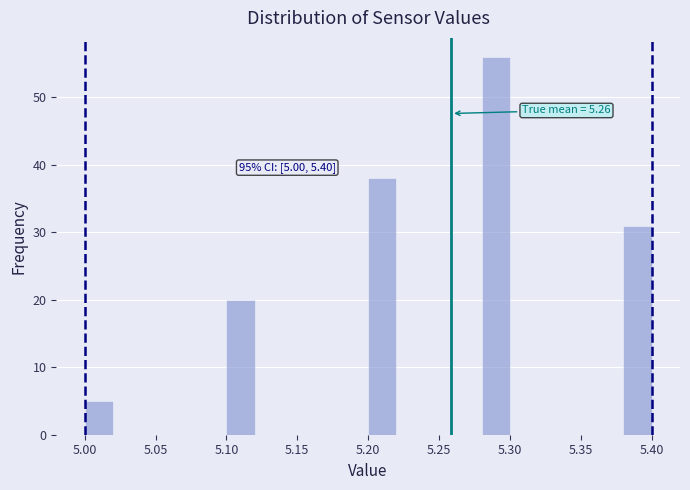

Over which range of the x-axis is the bar tallest?

5.28 to 5.30